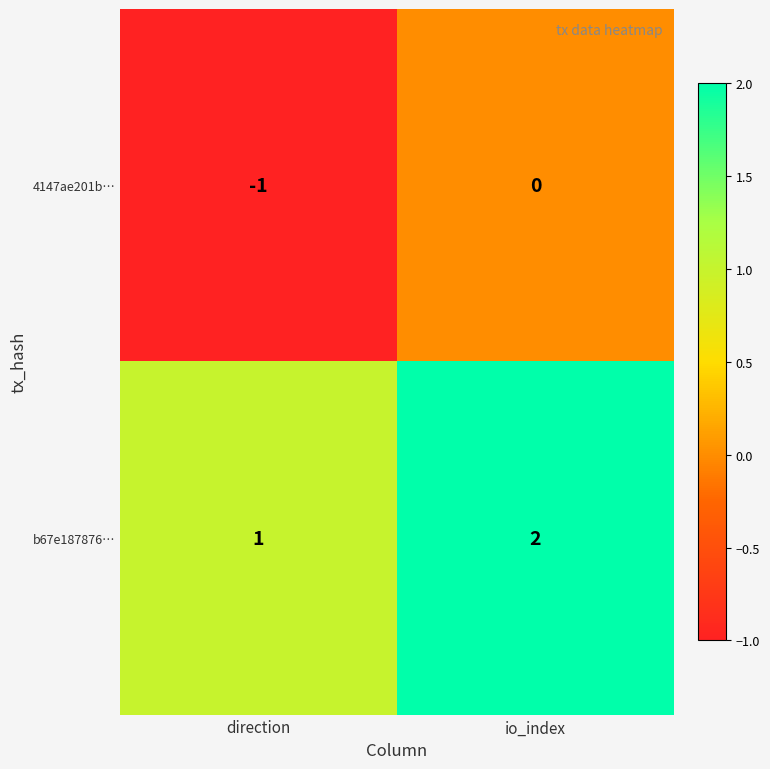

At which label is b67e187876… closest to 1?

direction